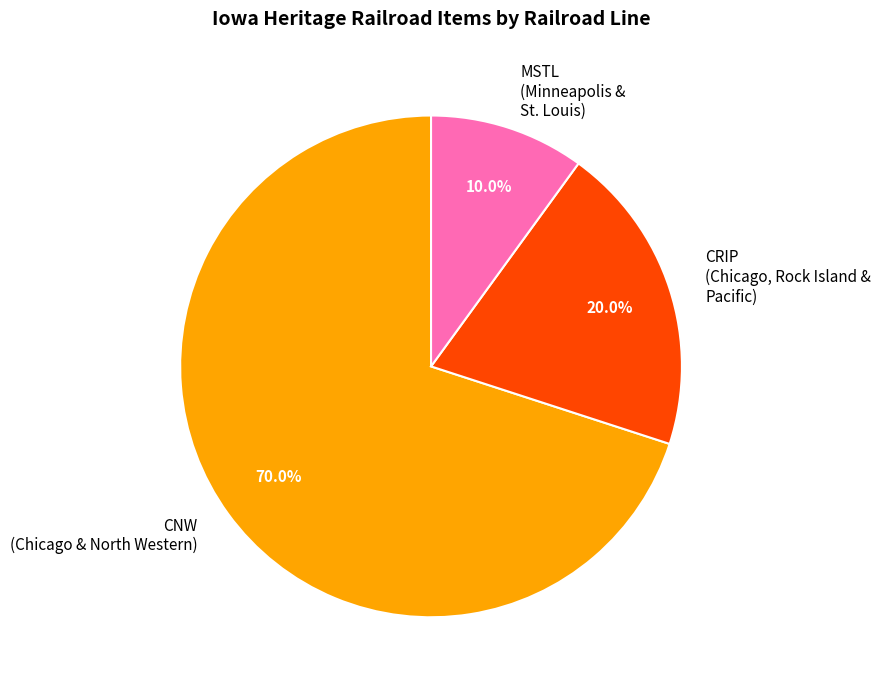

Is there any slice that represents more than half of the pie?

Yes